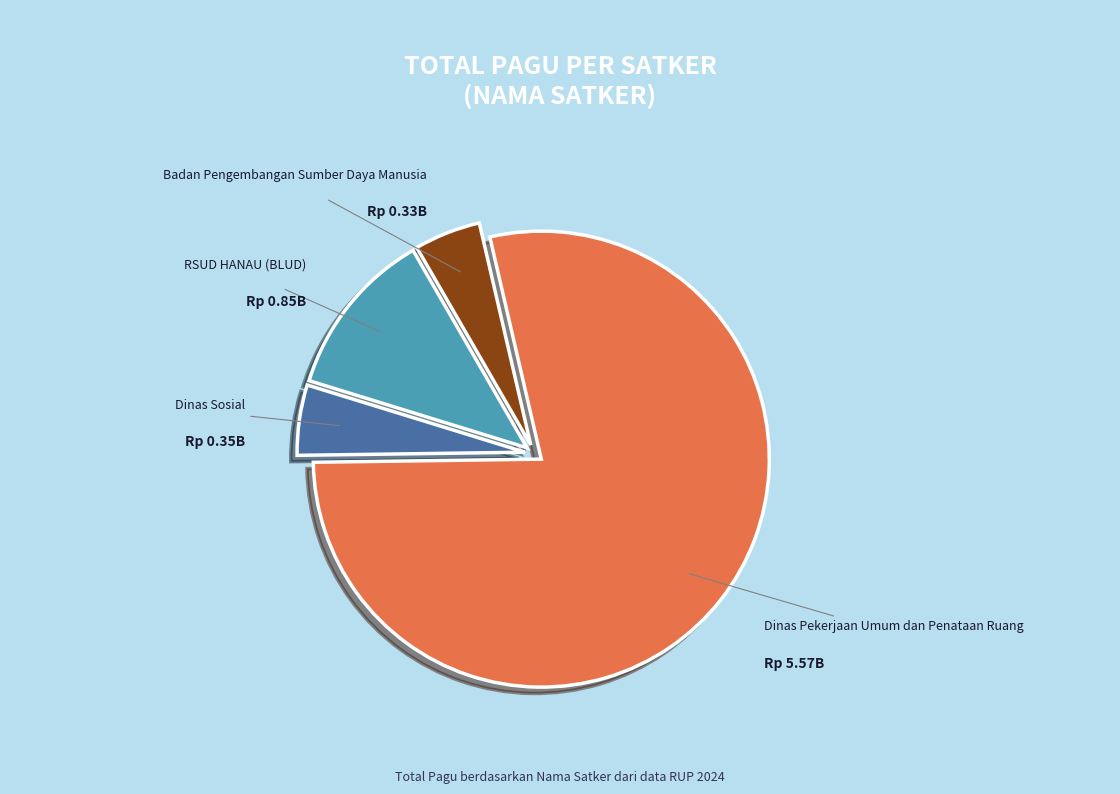

Combined, do Badan Pengembangan Sumber Daya Manusia and Dinas Pekerjaan Umum dan Penataan Ruang account for over 50%?

Yes